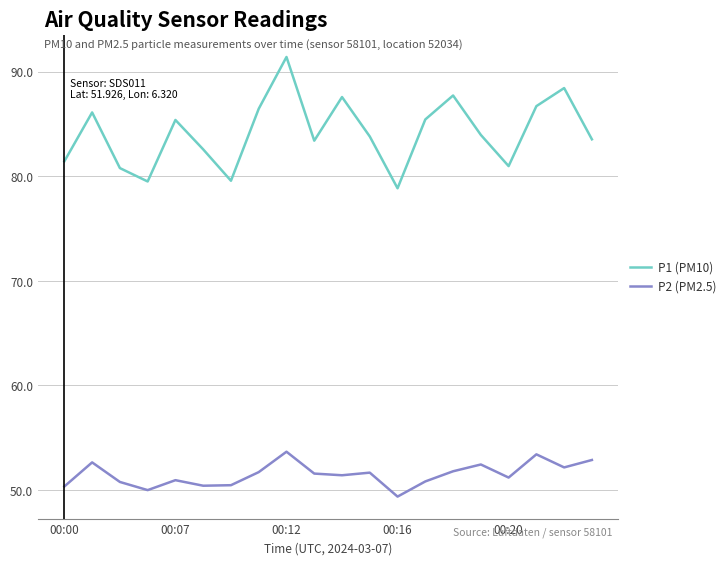

Which series has the largest range (max minus min)?

P1 (PM10)